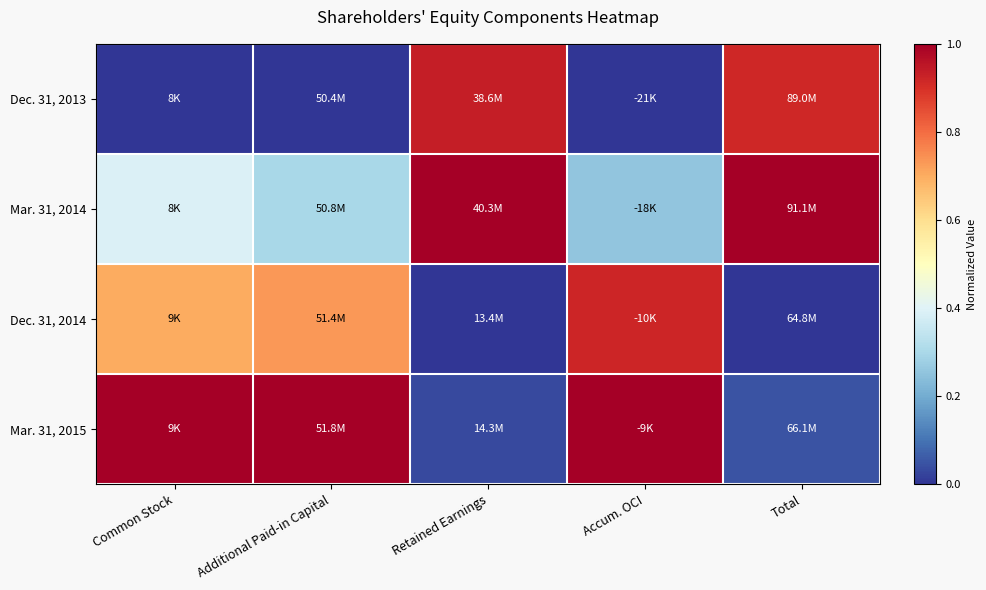

Reading left to right, extract all data points from this chart.

Dec. 31, 2013: Common Stock=0.0	Additional Paid-in Capital=0.0	Retained Earnings=0.9	Accum. OCI=0.0	Total=0.9
Mar. 31, 2014: Common Stock=0.4	Additional Paid-in Capital=0.3	Retained Earnings=1.0	Accum. OCI=0.3	Total=1.0
Dec. 31, 2014: Common Stock=0.7	Additional Paid-in Capital=0.7	Retained Earnings=0.0	Accum. OCI=0.9	Total=0.0
Mar. 31, 2015: Common Stock=1.0	Additional Paid-in Capital=1.0	Retained Earnings=0.0	Accum. OCI=1.0	Total=0.1